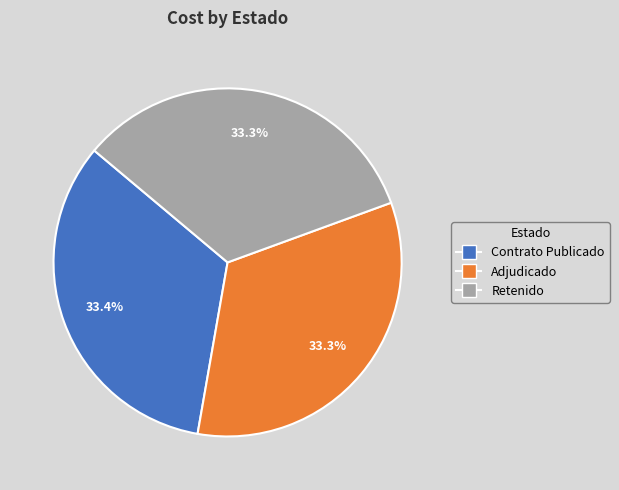

Combined, do Contrato Publicado and Retenido account for over 50%?

Yes